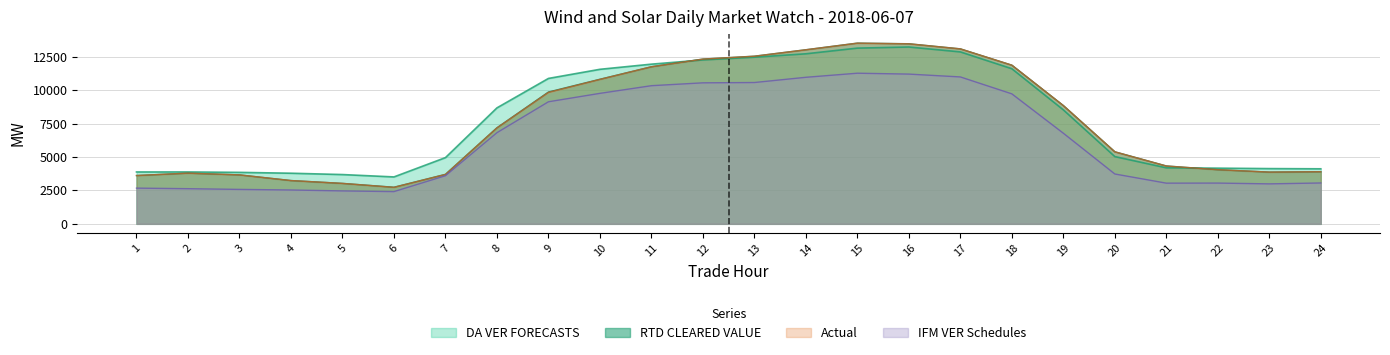

True or false: DA VER FORECASTS and RTD CLEARED VALUE intersect in this chart.

True